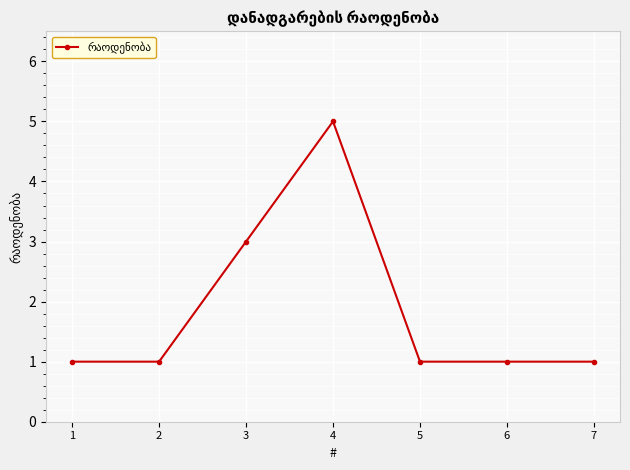

Between 6 and 3, which is larger?

3